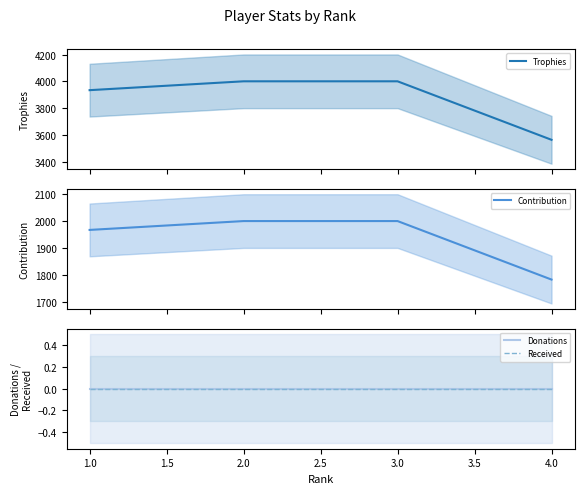

Which series has the largest range (max minus min)?

Trophies